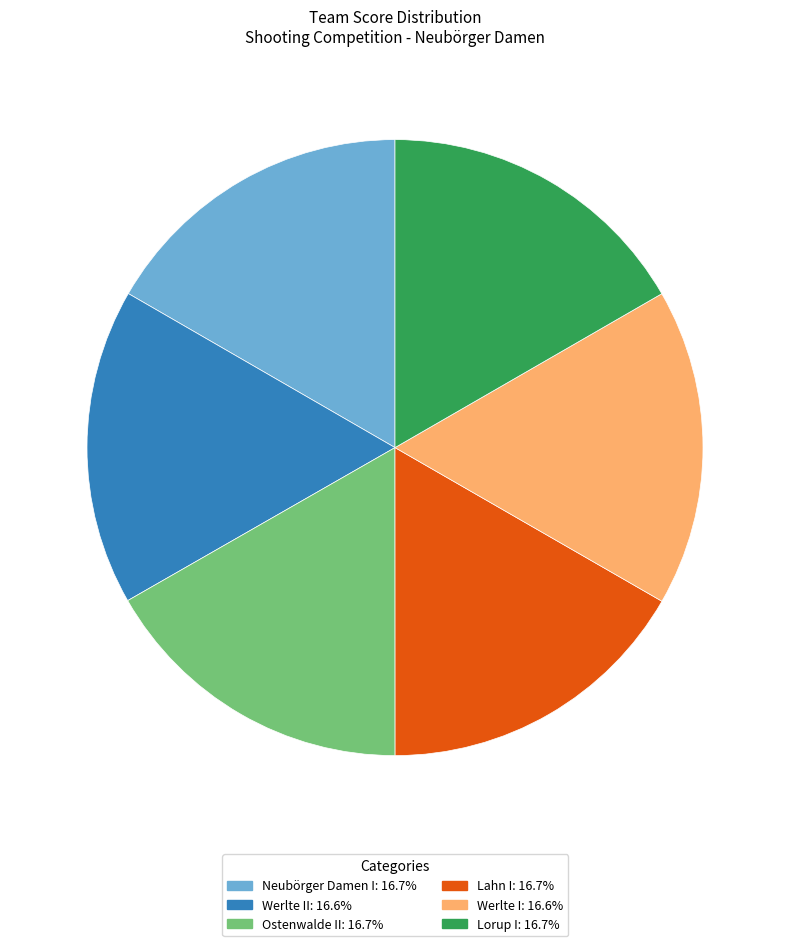

Does any single category account for the majority?

No